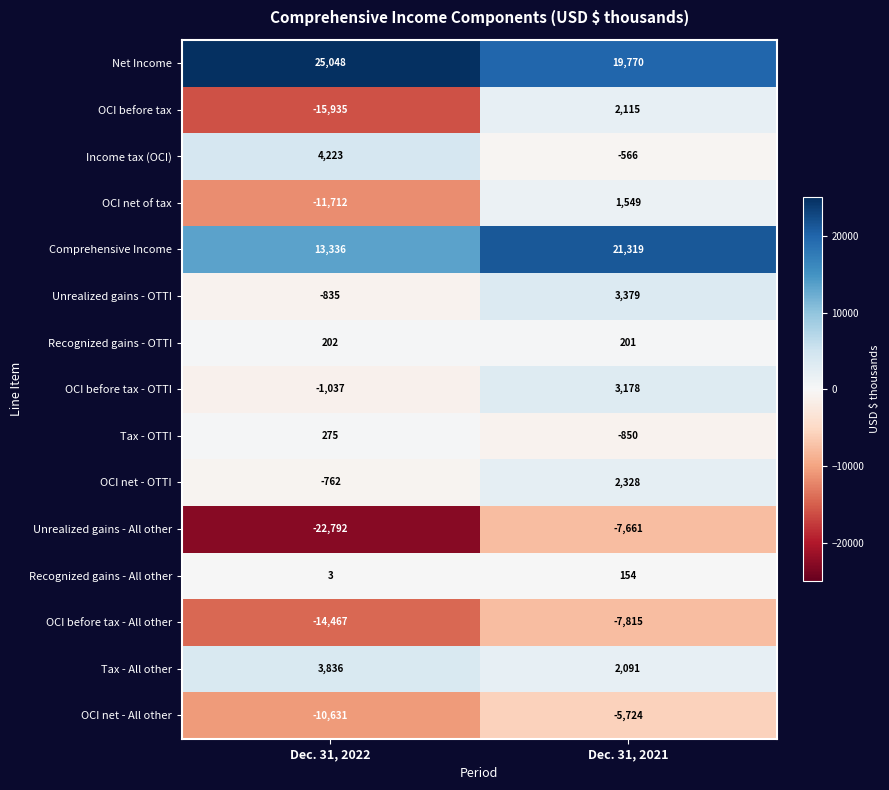

What is the maximum value shown in the chart?

25048